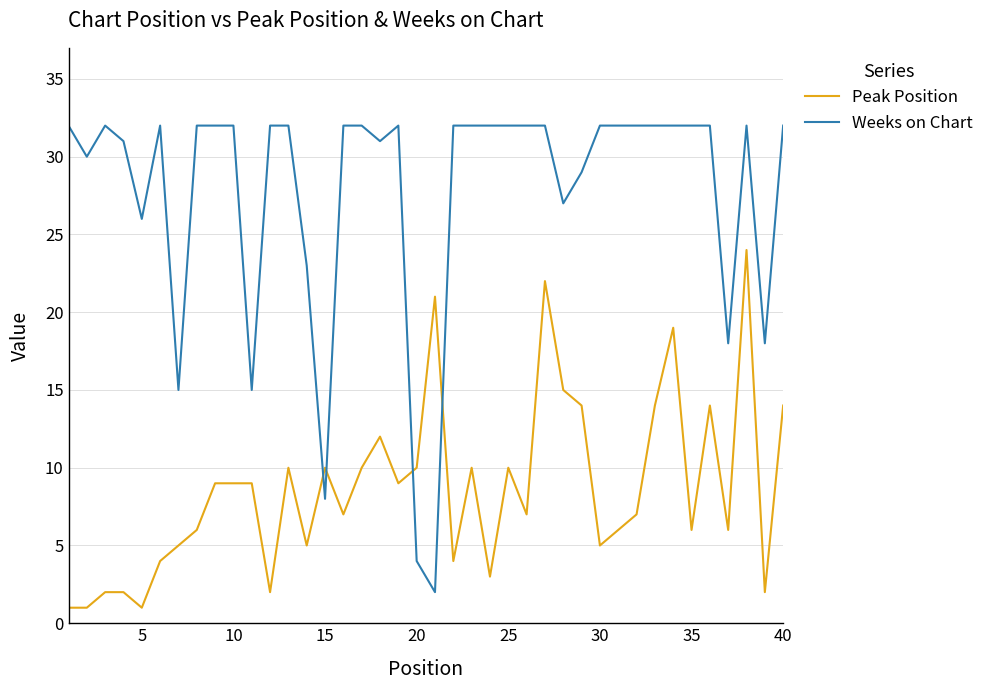

List the series in order of their peak value, highest first.

Weeks on Chart, Peak Position